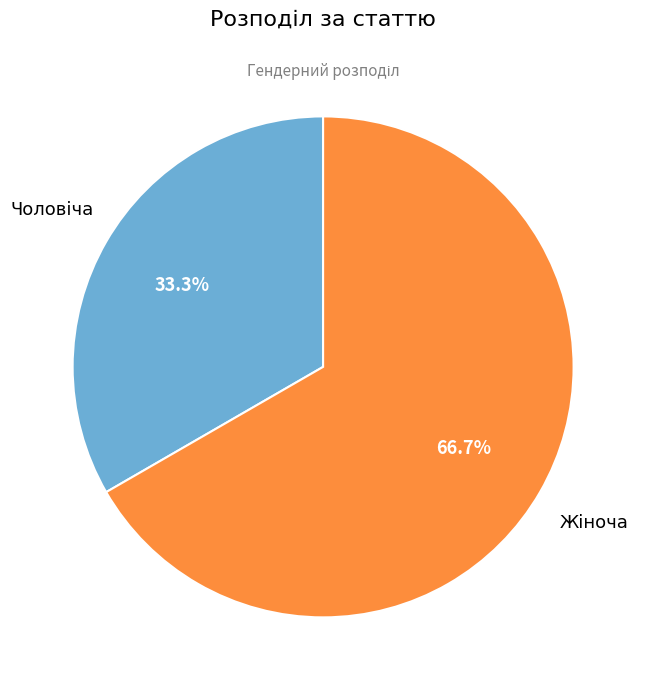

To the nearest percent, what is the combined percentage of Жіноча and Чоловіча?

100%